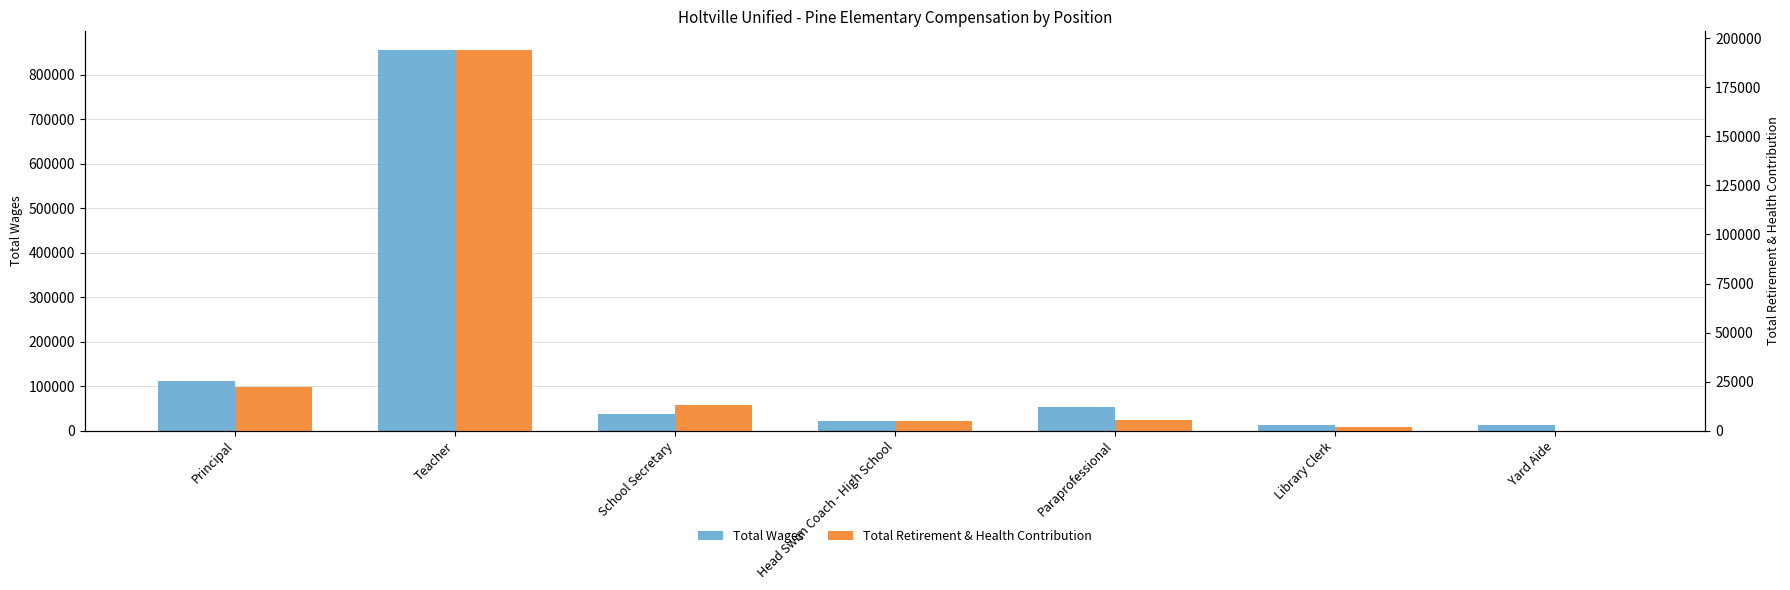

At which label does Total Wages reach its peak?

Teacher